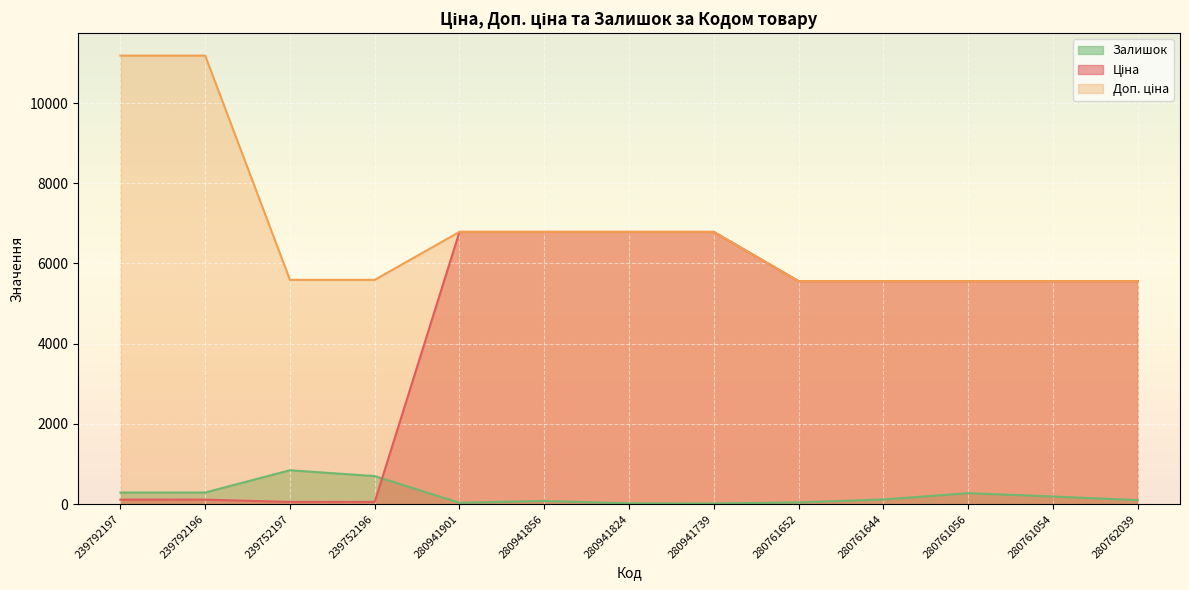

Where is Залишок nearest to the value 430?

239792196